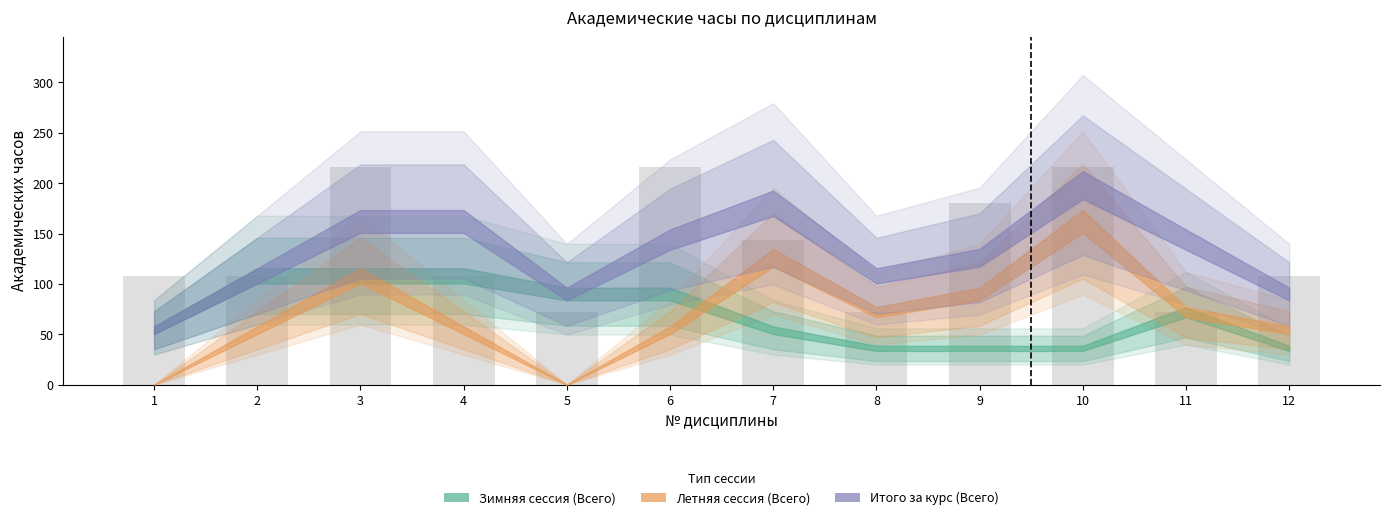

Is it true that the value at 9 is 180?

True